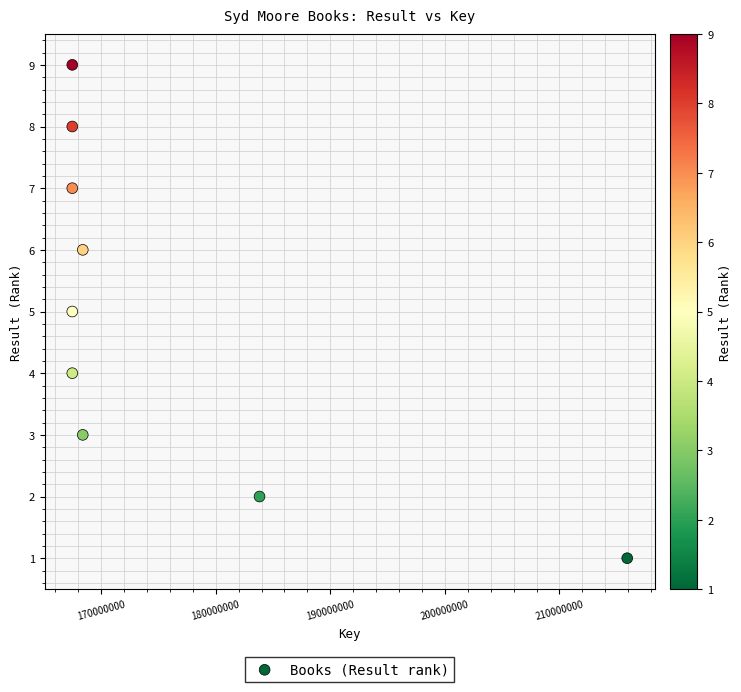

What is the average Y value?

5